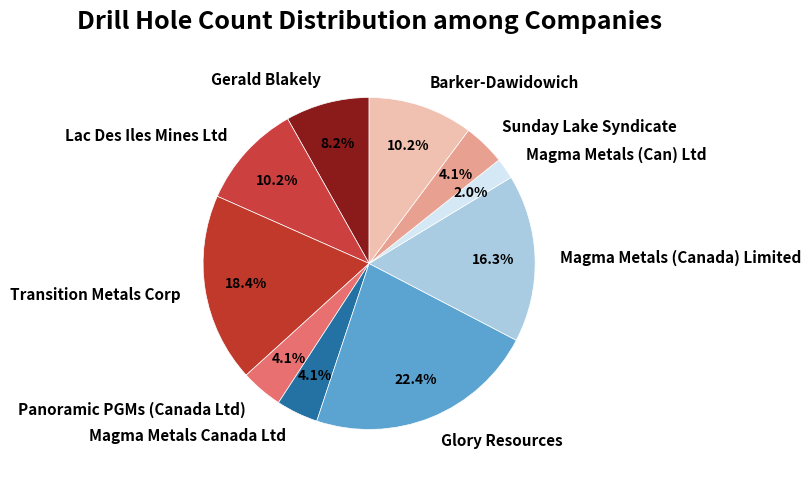

What is the largest slice in the pie chart?

Glory Resources